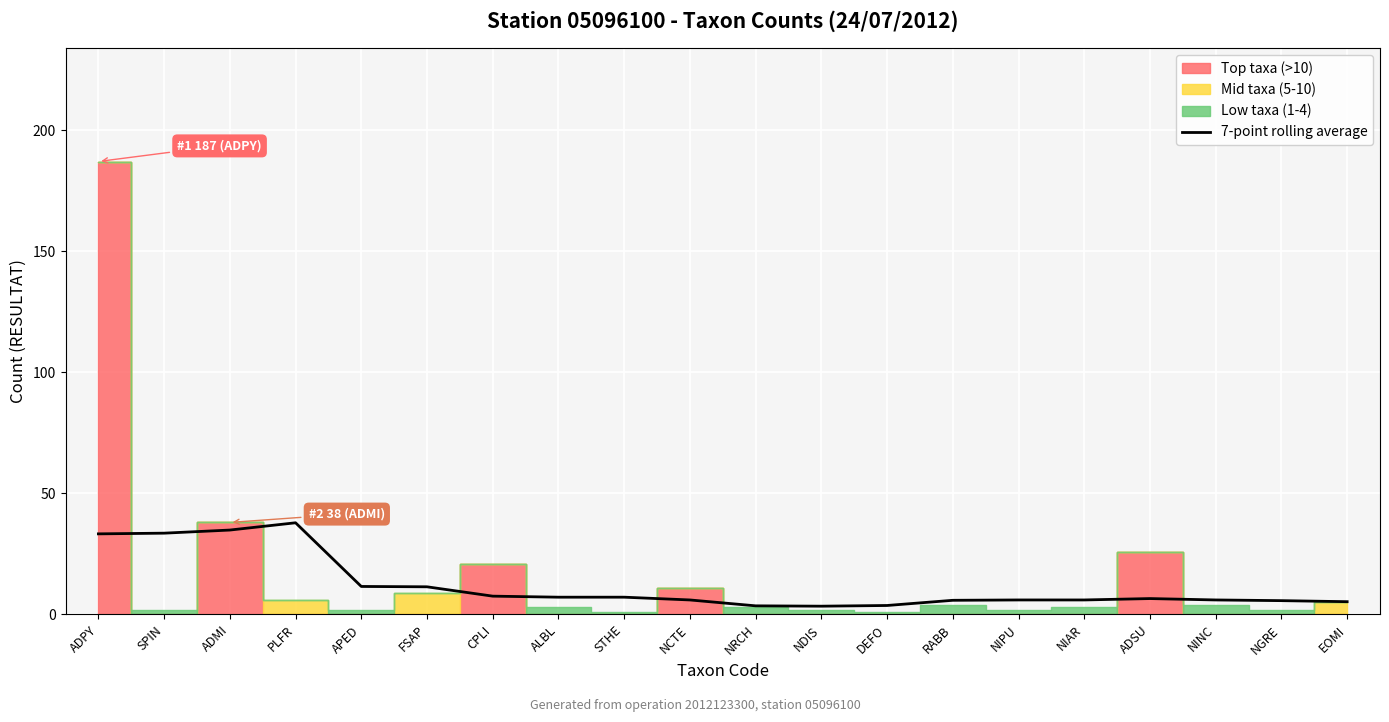

True or false: the data shows 20.3 at FSAP.

False